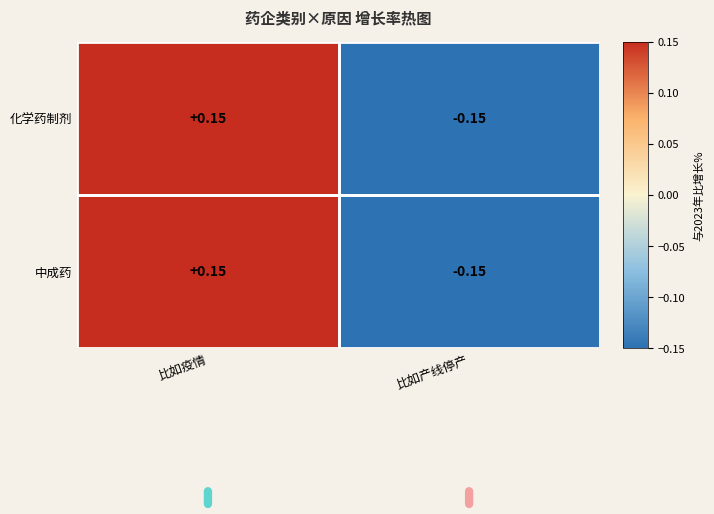

How many values in 化学药制剂 are below zero?

1